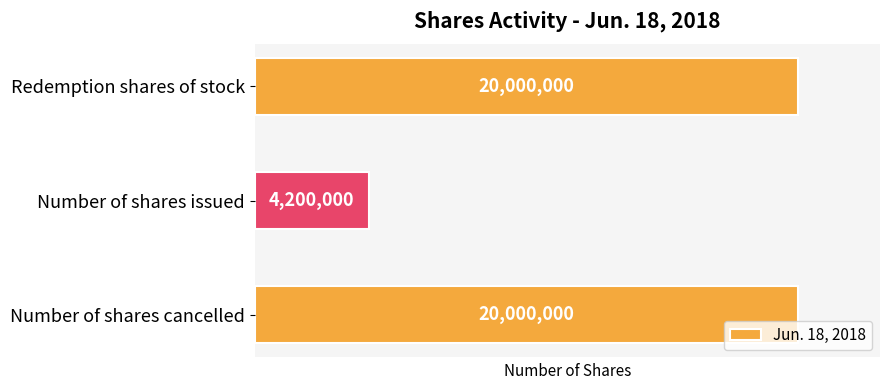

Are the bars horizontal?

Yes